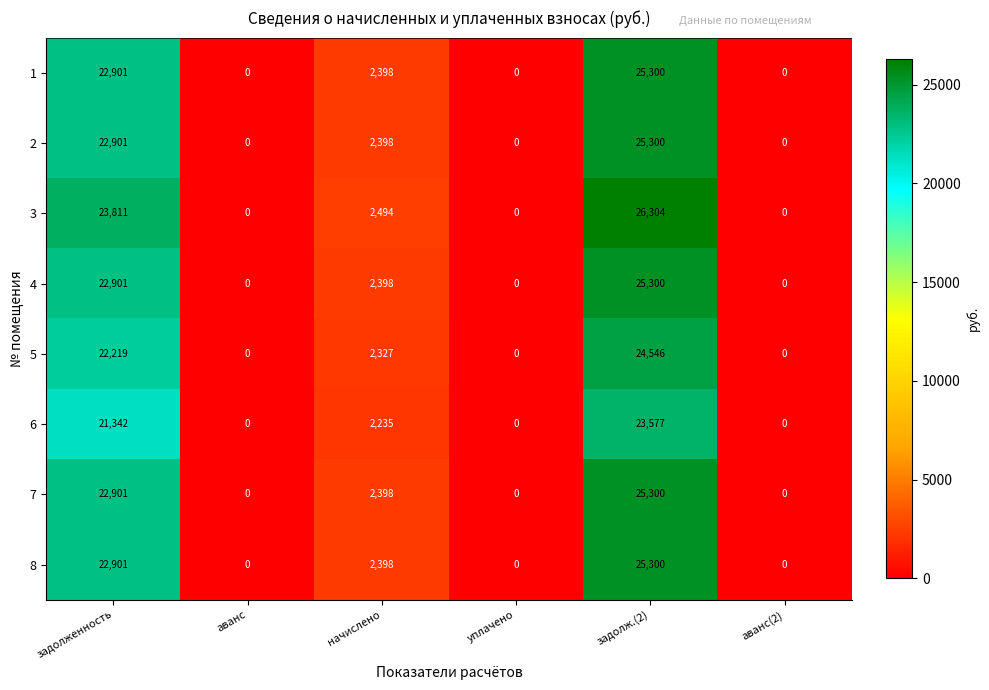

True or false: 1 has a value of 22901 at задолженность.

True